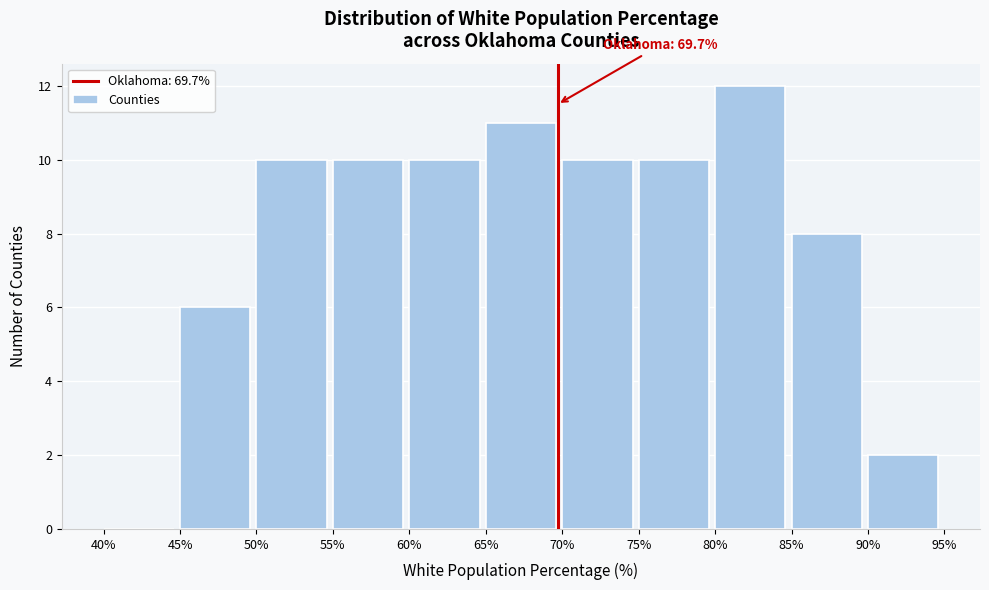

Over which range of the x-axis is the bar tallest?

80% to 85%